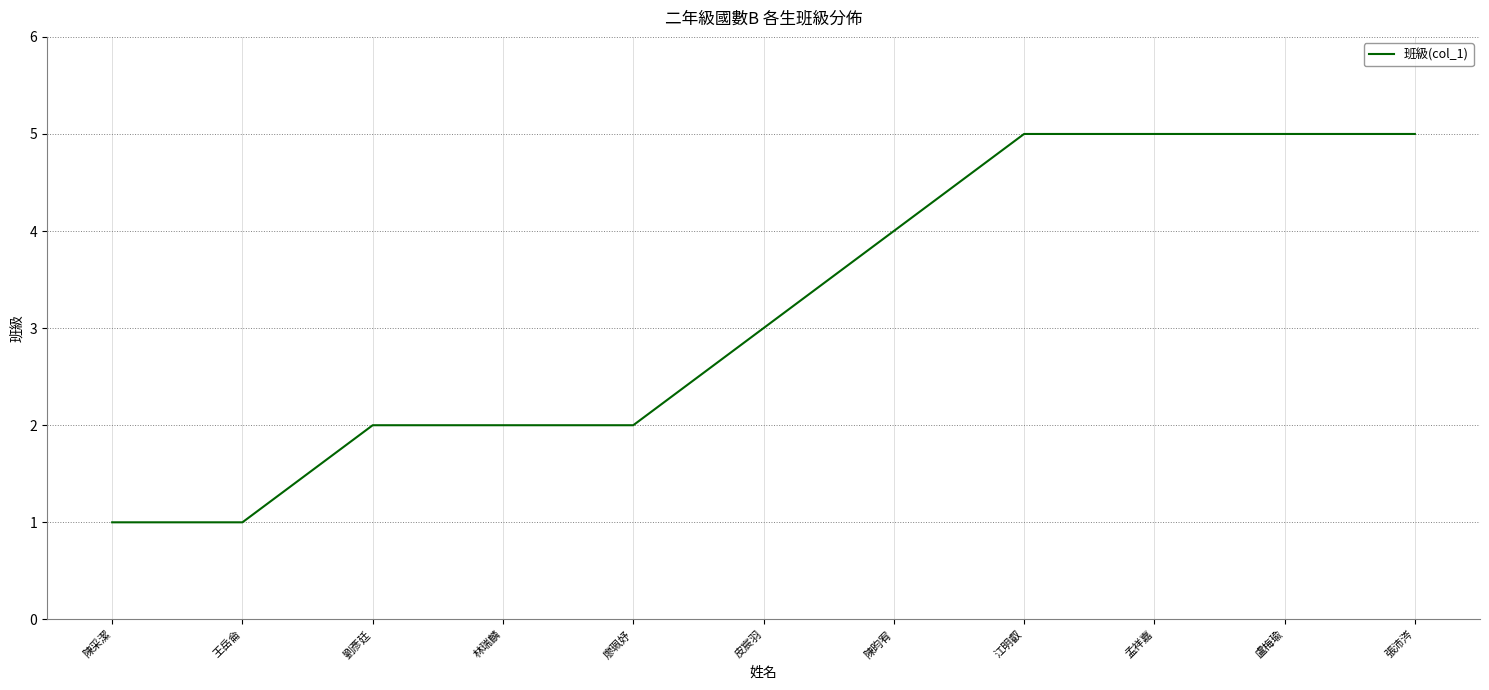

What is the sum of all values?

35